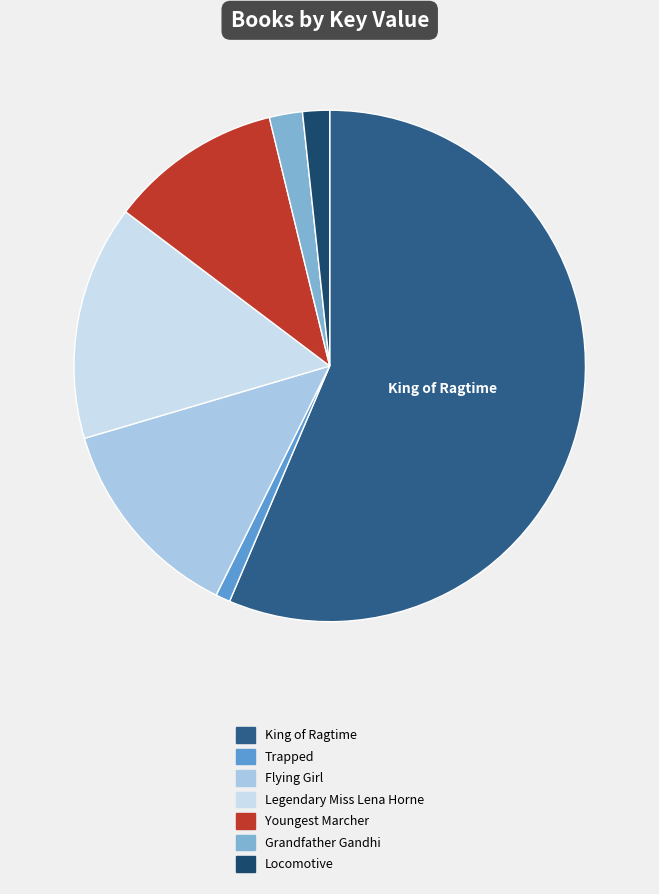

Is the sum of King of Ragtime and Grandfather Gandhi greater than half?

Yes